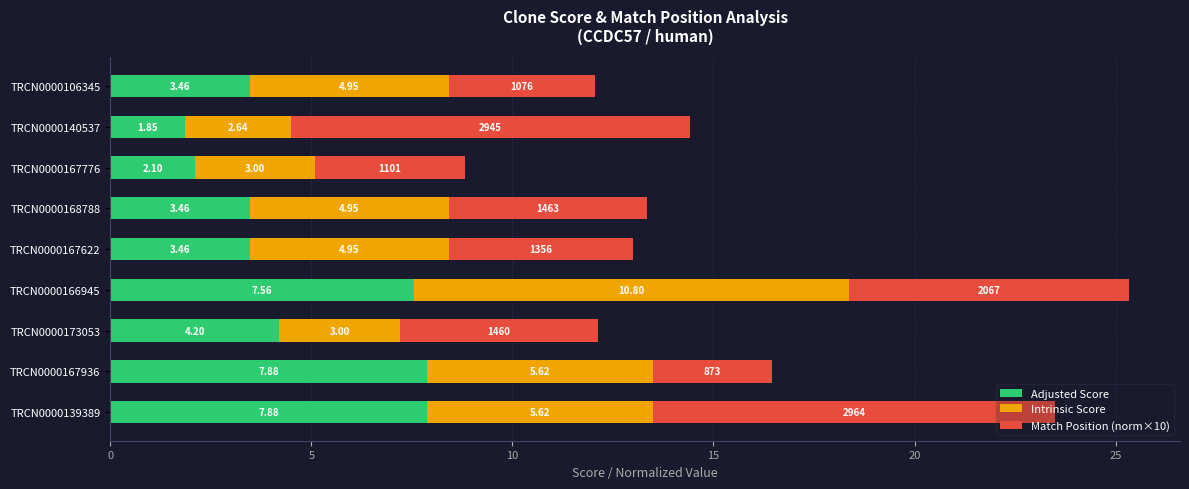

What is the difference between the maximum and minimum values in the Adjusted Score series?

6.0